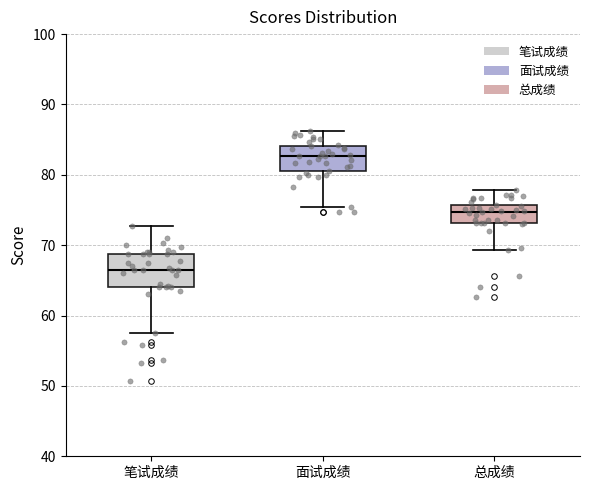

Which box's median line is the lowest?

笔试成绩